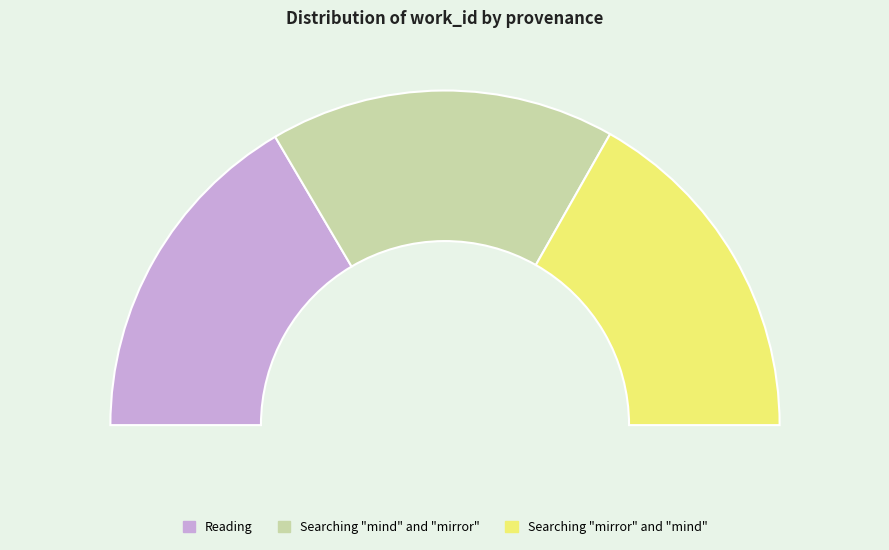

What is the smallest slice in the pie chart?

Reading